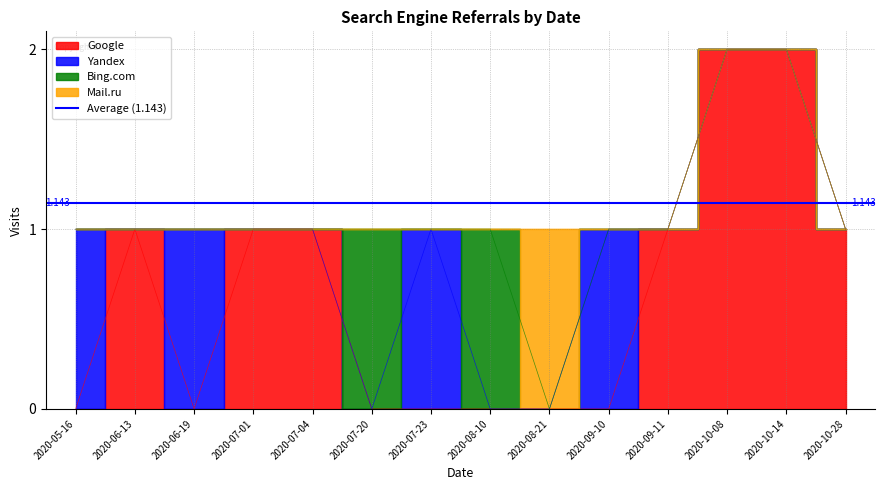

Which series has the largest total across all categories?

Google